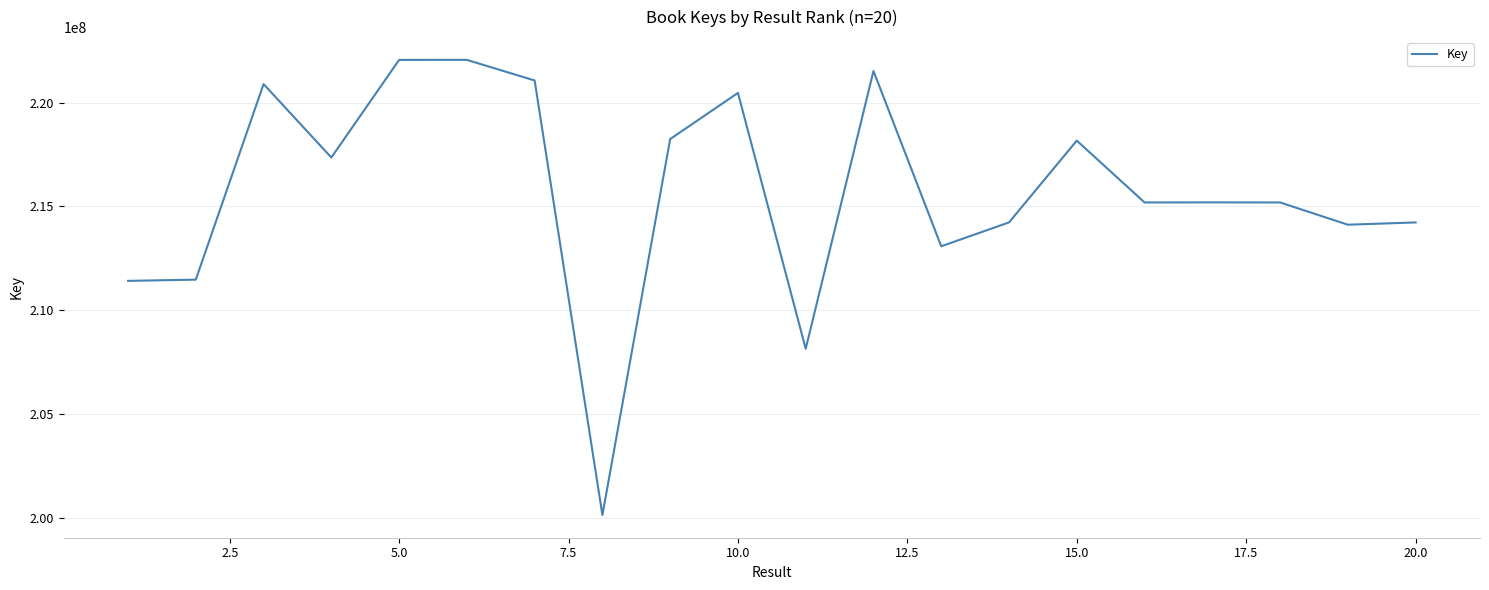

What is the difference between the maximum and minimum values?

21938963